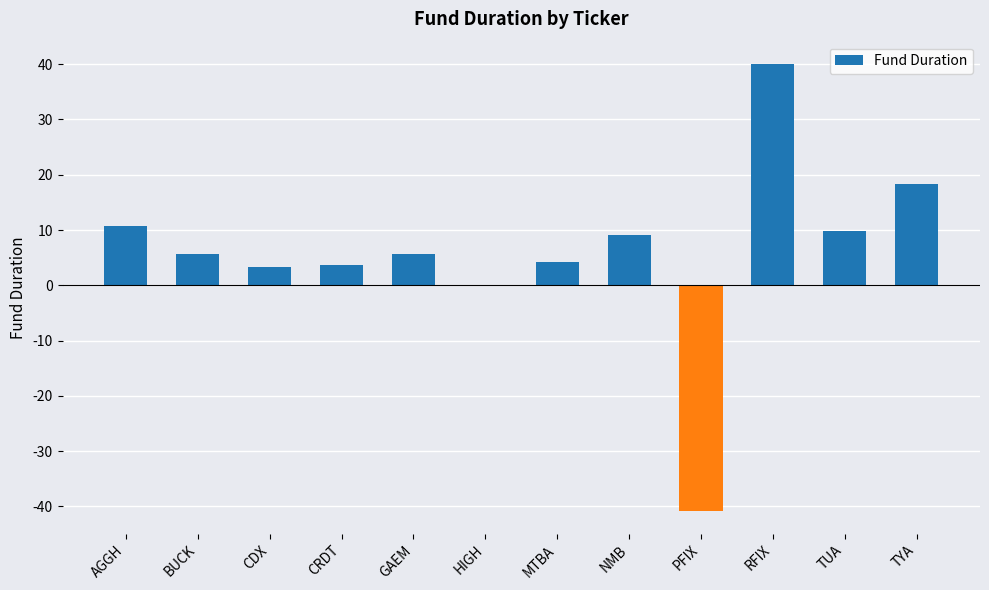

At which label is the value closest to 0?

HIGH